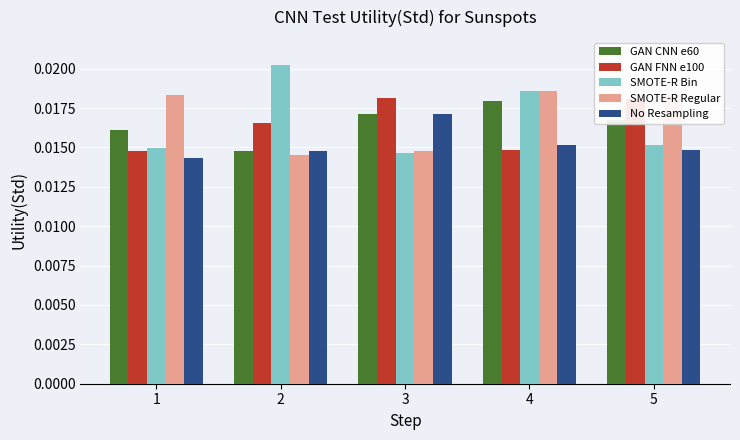

Rank the series by their maximum value, from highest to lowest.

SMOTE-R Bin, SMOTE-R Regular, GAN FNN e100, GAN CNN e60, No Resampling